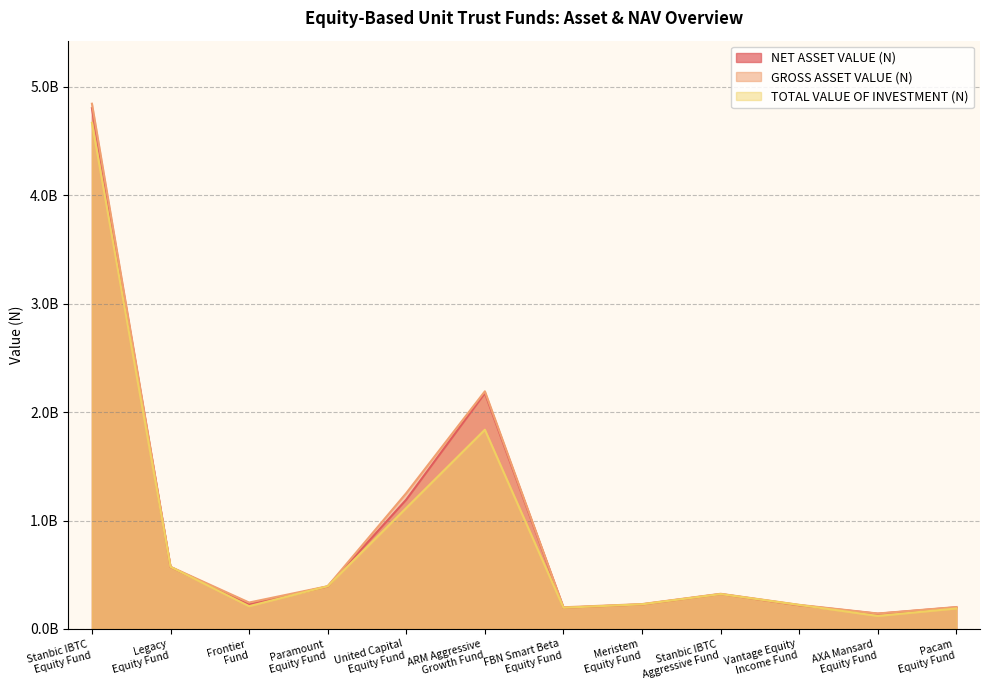

Where does the GROSS ASSET VALUE (N) series first go above 324950179?

Stanbic IBTC
Equity Fund